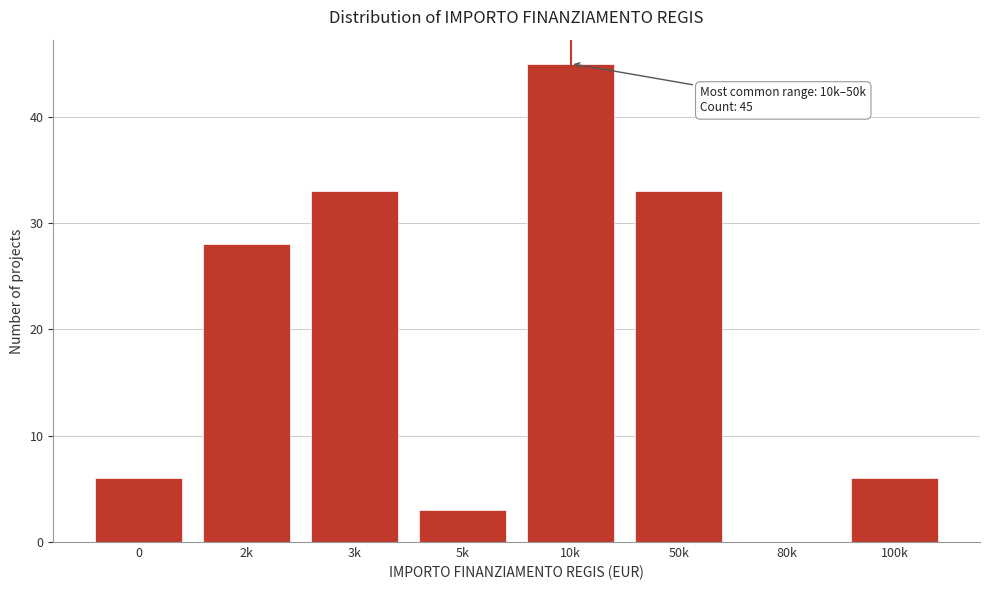

Reading left to right, transcribe all the data shown in this chart.

0=6	2k=28	3k=33	5k=3	10k=45	50k=33	80k=0	100k=6